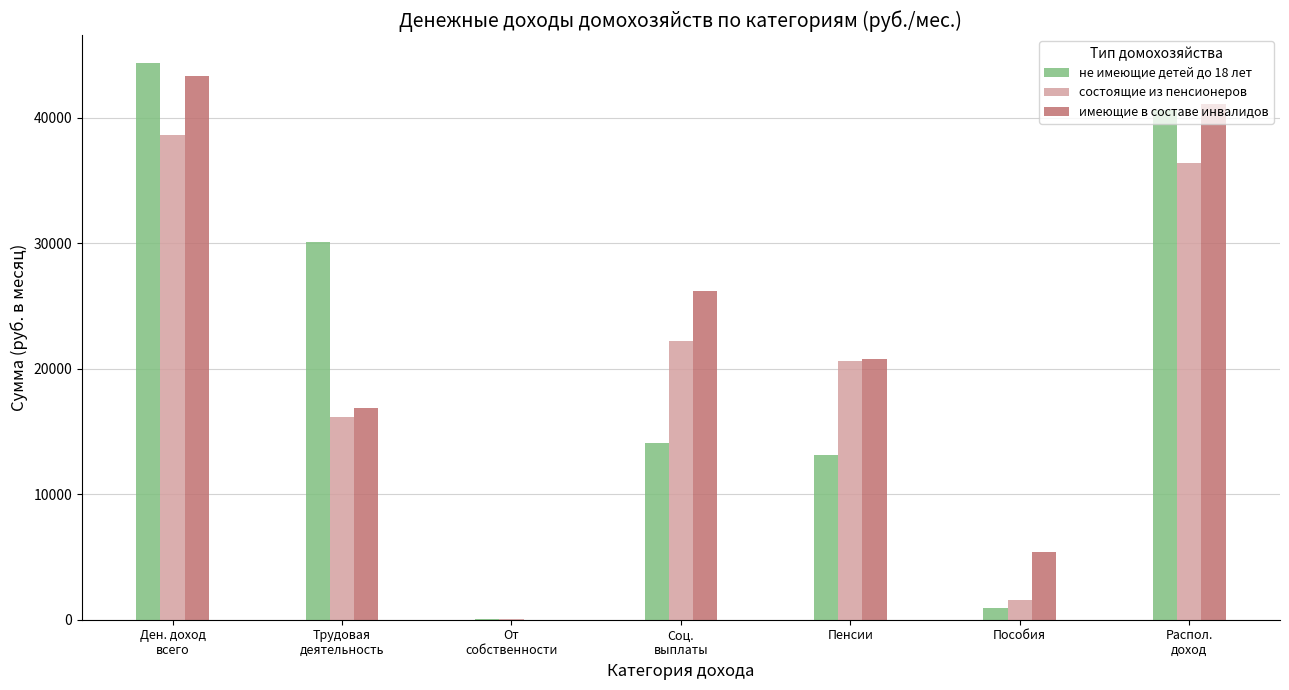

The не имеющие детей до 18 лет series shows 14081.7 at Соц.
выплаты. True or false?

True